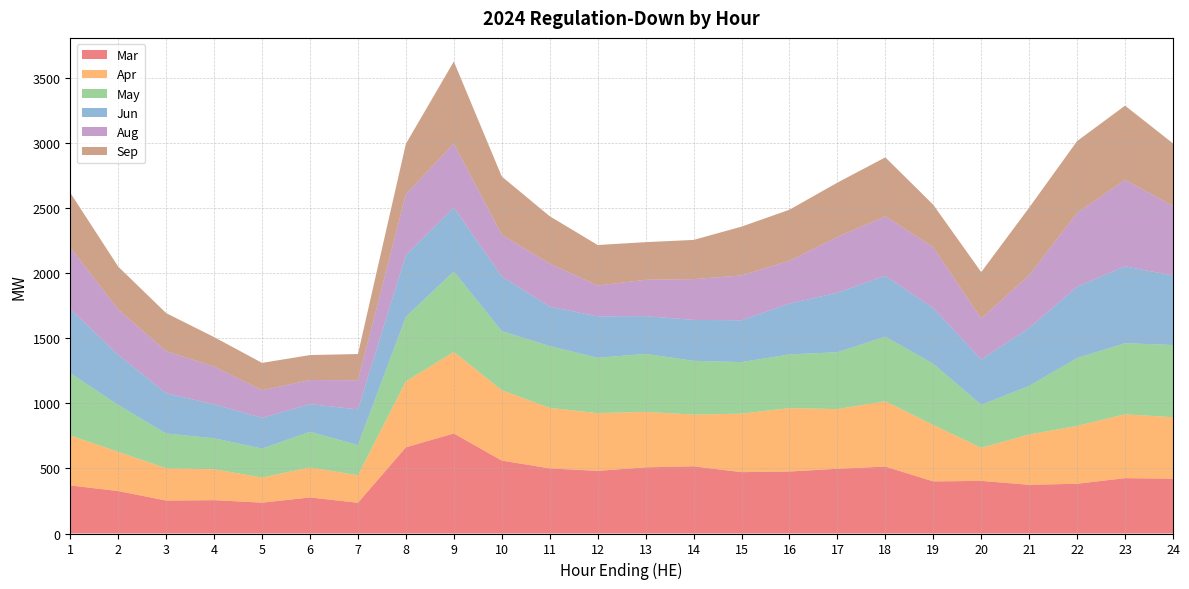

True or false: Jun and Apr cross at least once.

True